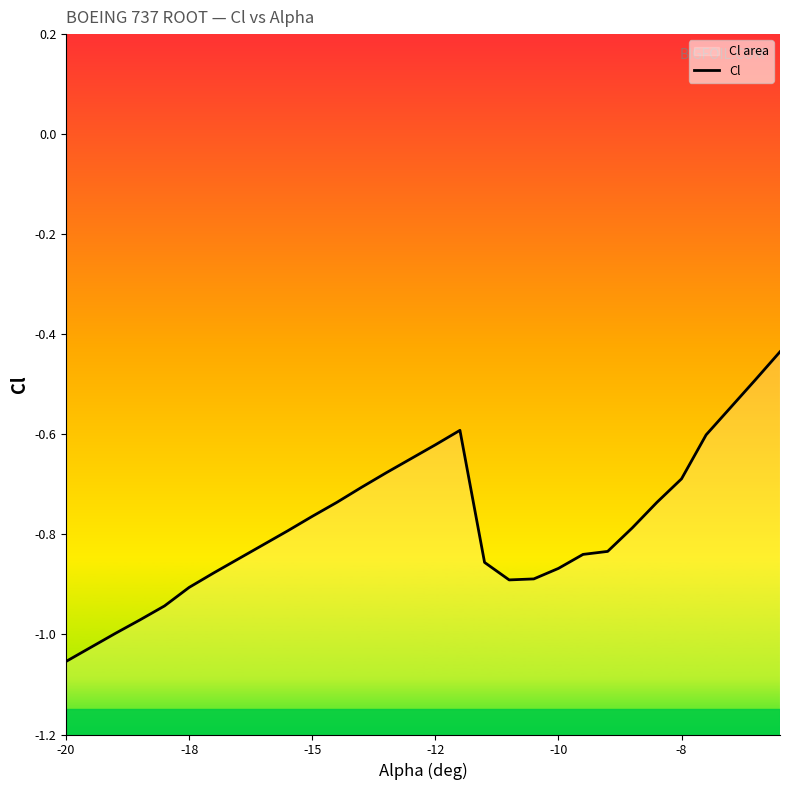

What is the average value?

-0.8